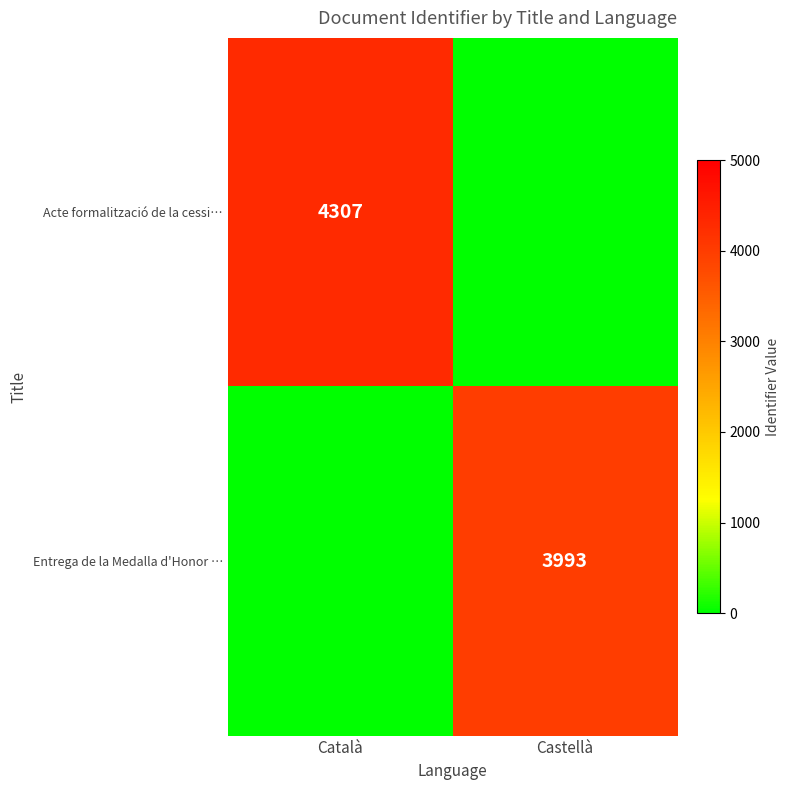

At how many categories does at least one series exceed 3991?

2